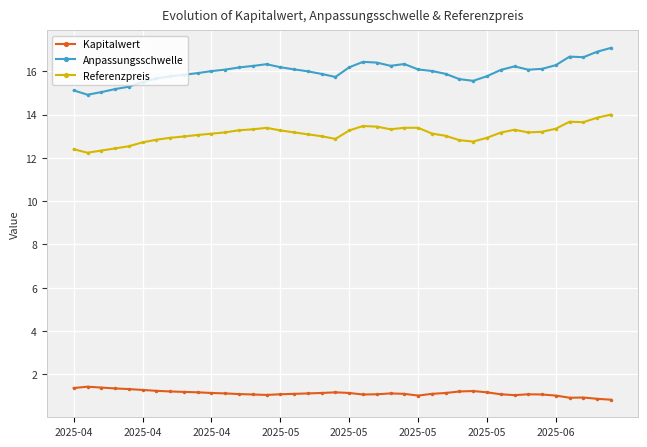

What is the difference between the maximum and minimum values in the Referenzpreis series?

1.8